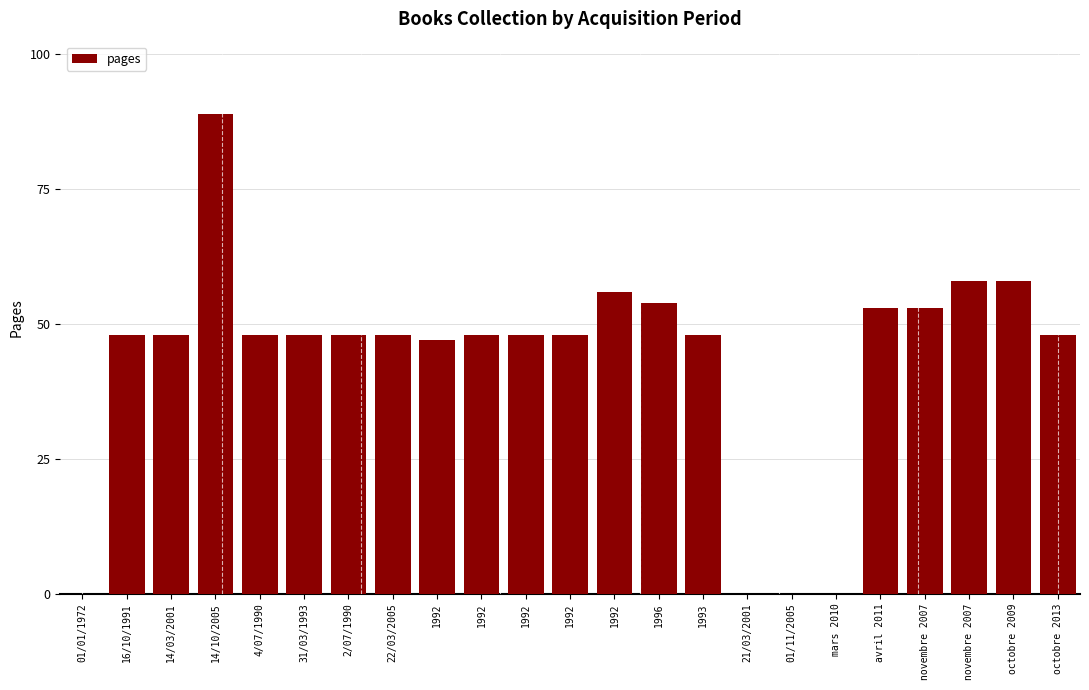

List the labels in order of value, largest first.

14/10/2005, novembre 2007, octobre 2009, 1992, 1996, avril 2011, novembre 2007, 16/10/1991, 14/03/2001, 4/07/1990, 31/03/1993, 2/07/1990, 22/03/2005, 1992, 1992, 1992, 1993, octobre 2013, 1992, 01/01/1972, 21/03/2001, 01/11/2005, mars 2010